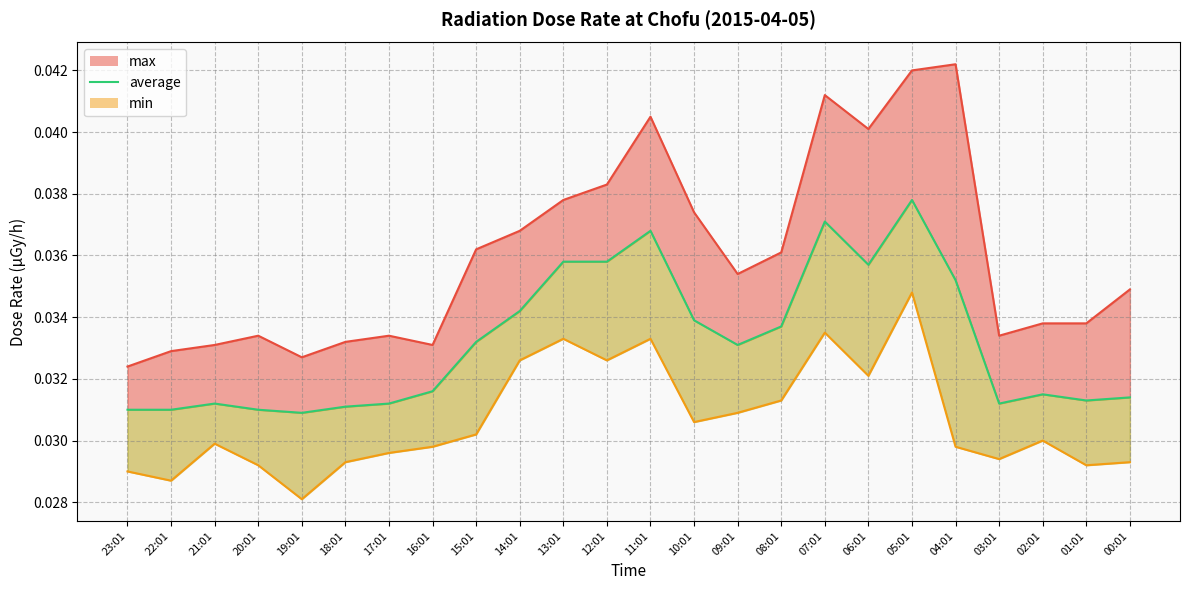

True or false: the data shows 0.0 at 04:01.

True